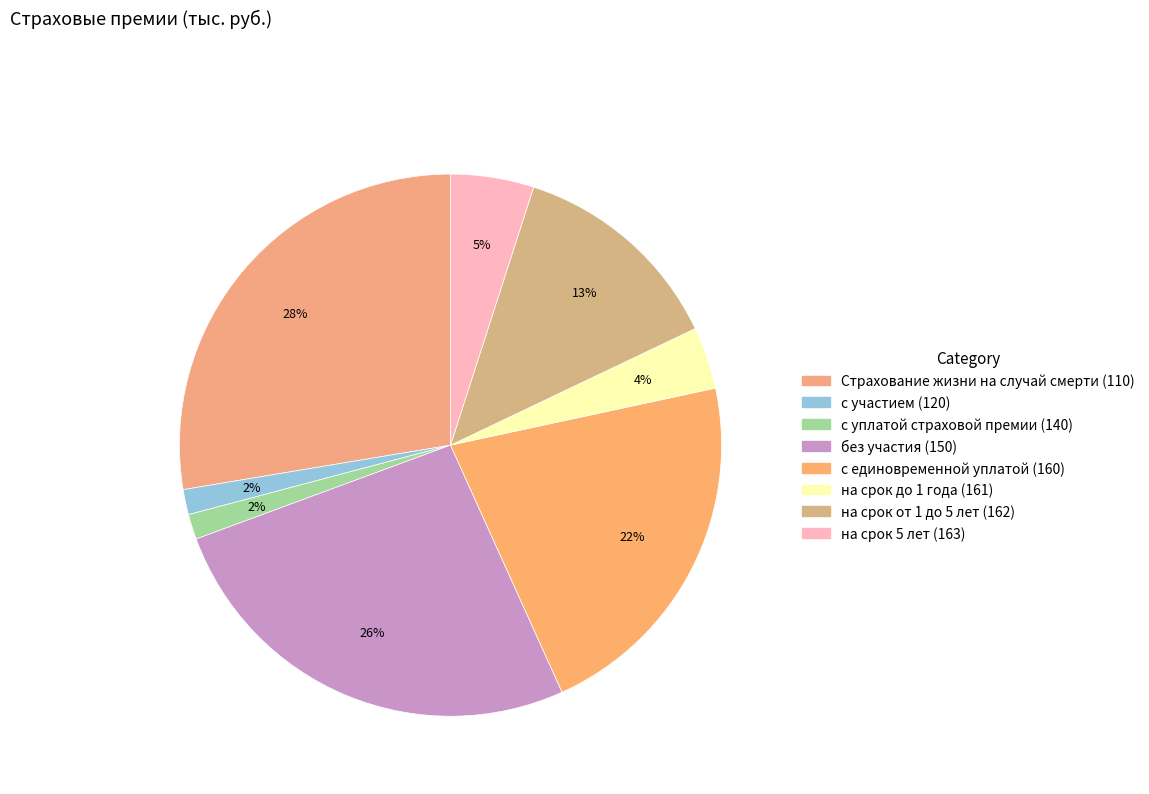

To the nearest percent, what percentage of the pie is на срок до 1 года (161)?

4%